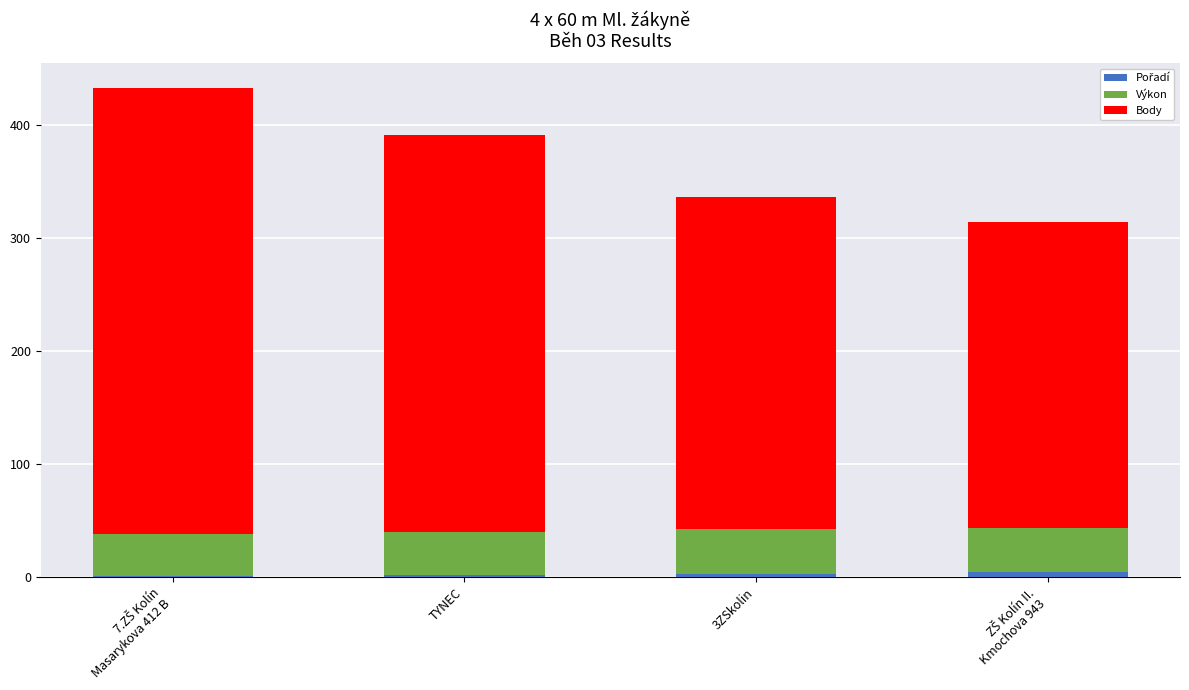

What is the value of the Pořadí bar at the 4th from the left?

4.0